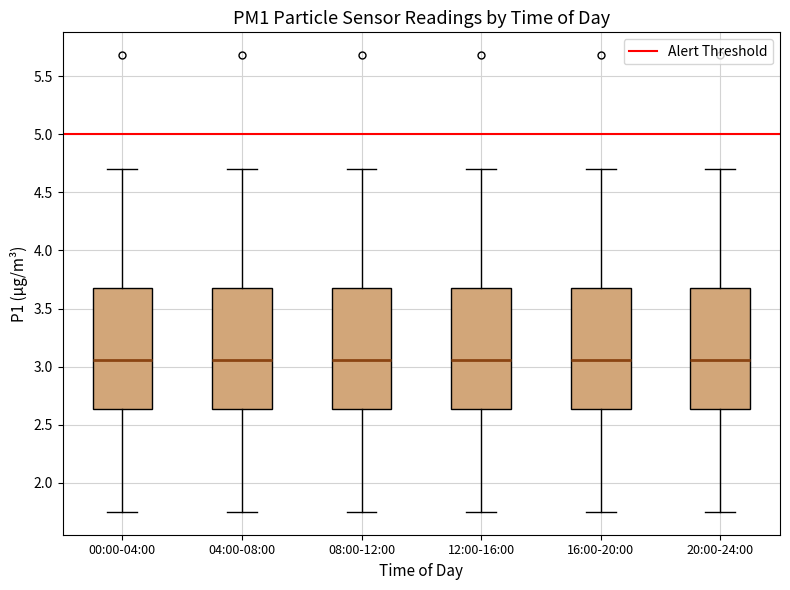

Where does the median line of the box for 20:00-24:00 sit on the y-axis? The values are not printed on the chart, so give them approximately, as read against the axis.

3.05